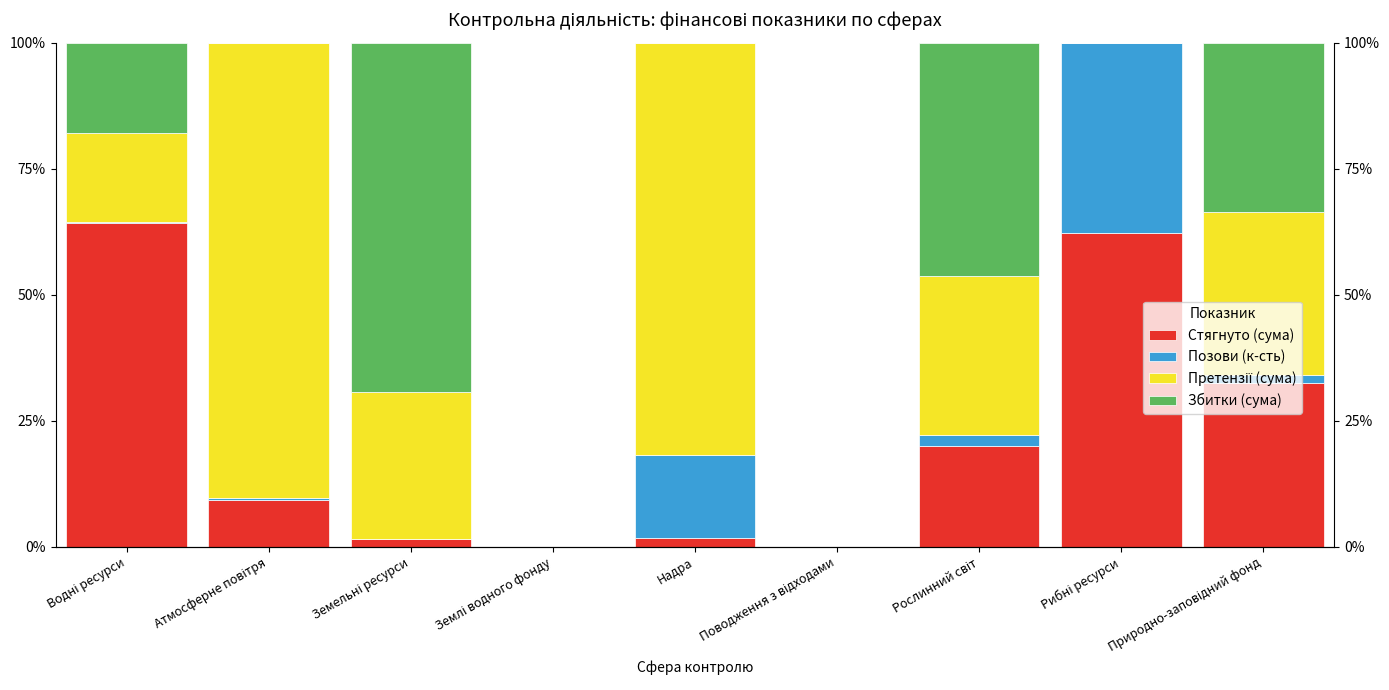

The Претензії (сума) series shows 59.1 at Атмосферне повітря. True or false?

False